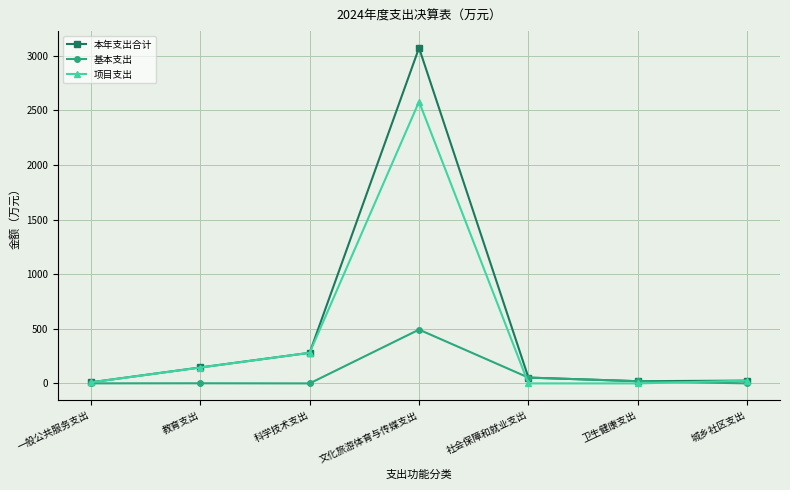

What is the label of the 6th point from the right?

教育支出